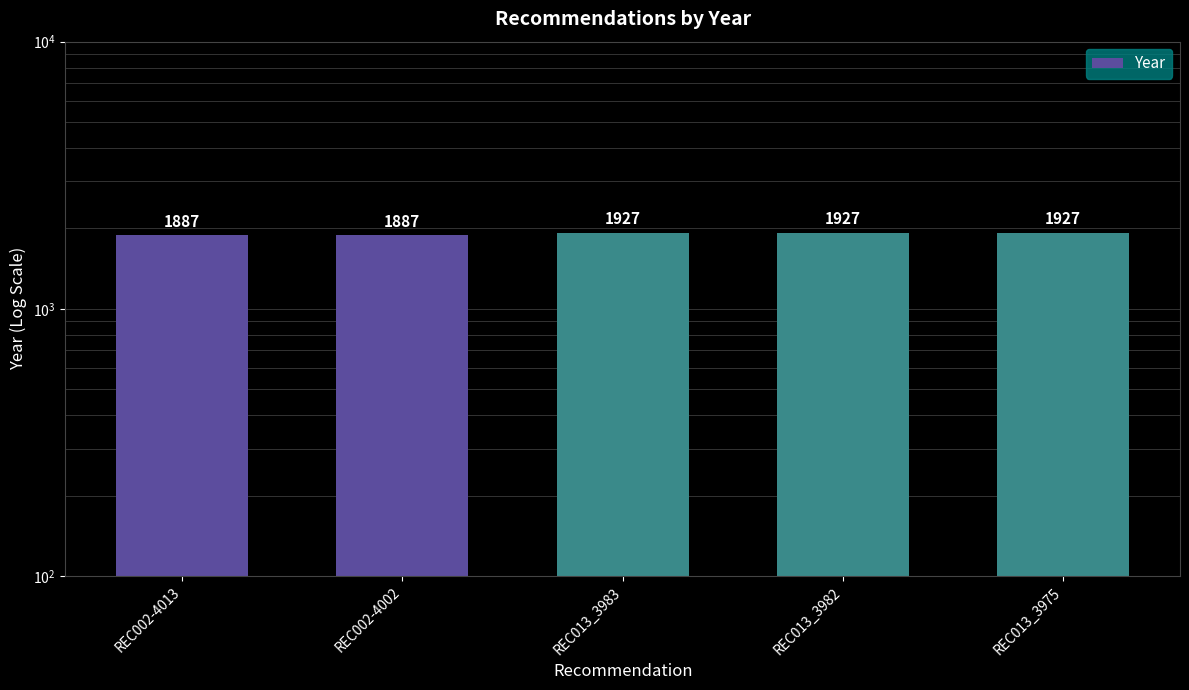

What position from the left is REC013_3983?

3